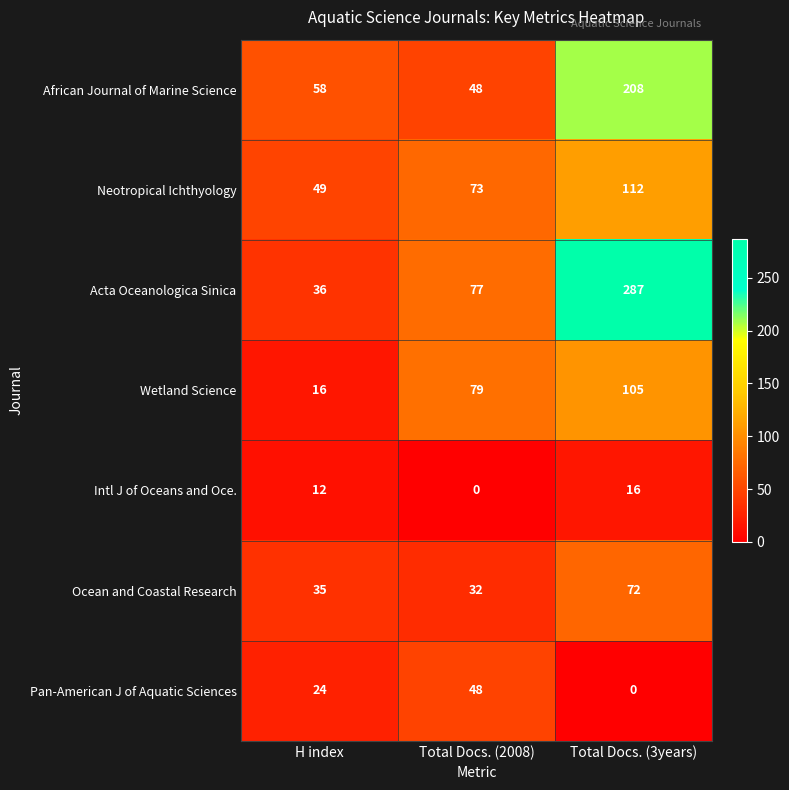

At which category is the sum across all series the highest?

Total Docs. (3years)